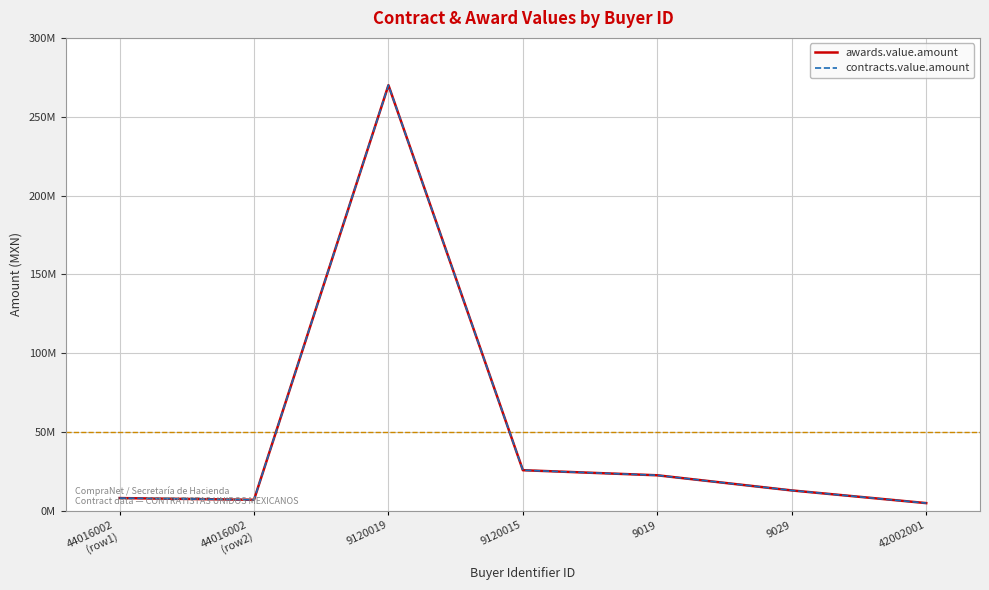

True or false: awards.value.amount and contracts.value.amount cross at least once.

False